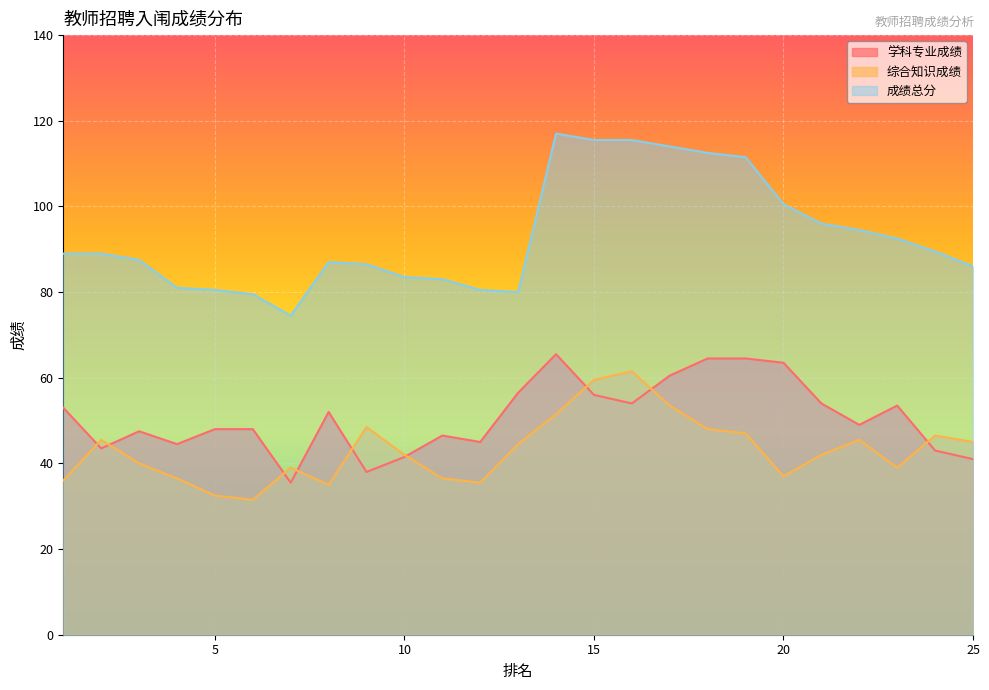

Where is the first local minimum for 综合知识成绩?

6